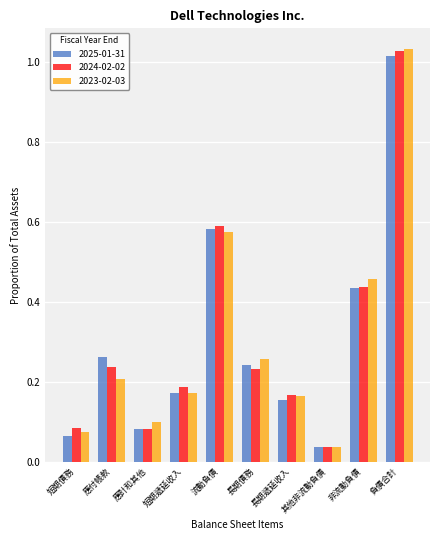

Where is 2024-02-02 nearest to the value 0?

其他非流動負債